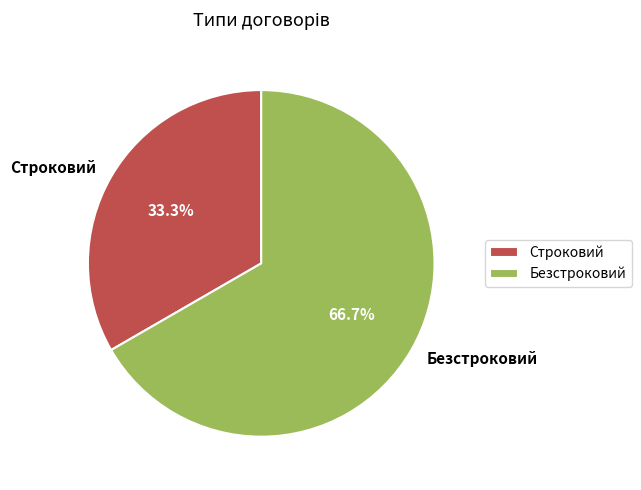

Rank the categories by value from highest to lowest.

Безстроковий, Строковий